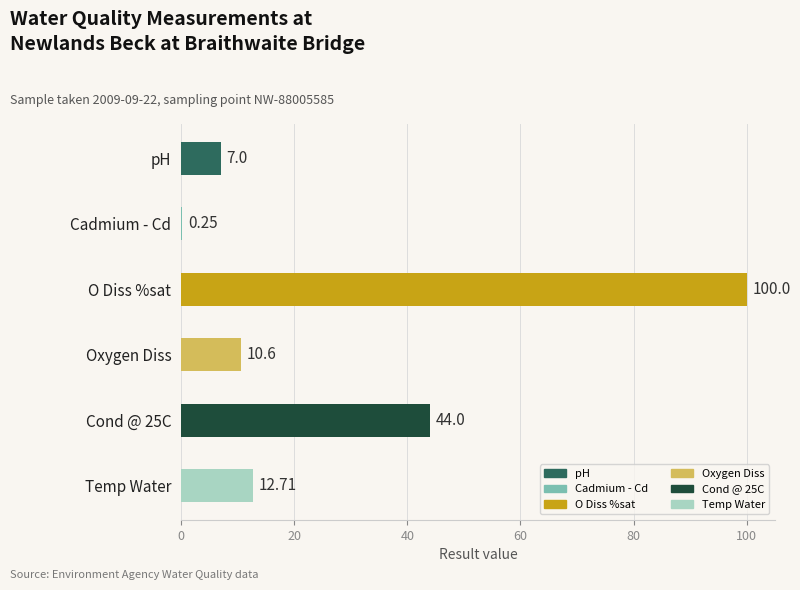

What is the sum of the values at Oxygen Diss and Cond @ 25C?

54.6